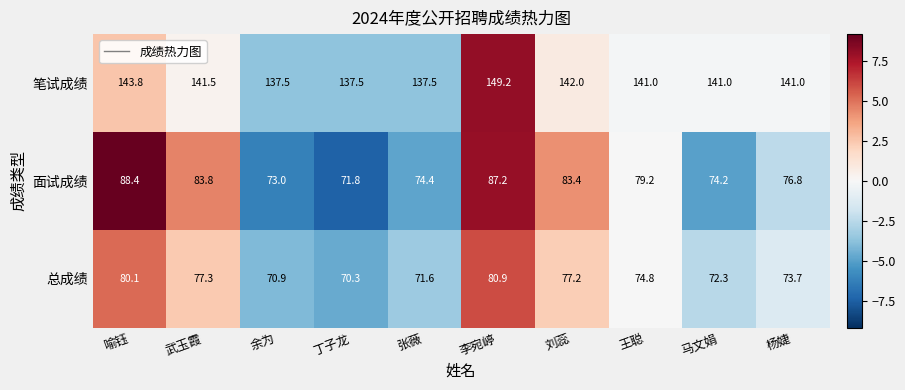

What is the sum of all 面试成绩 values?

792.2